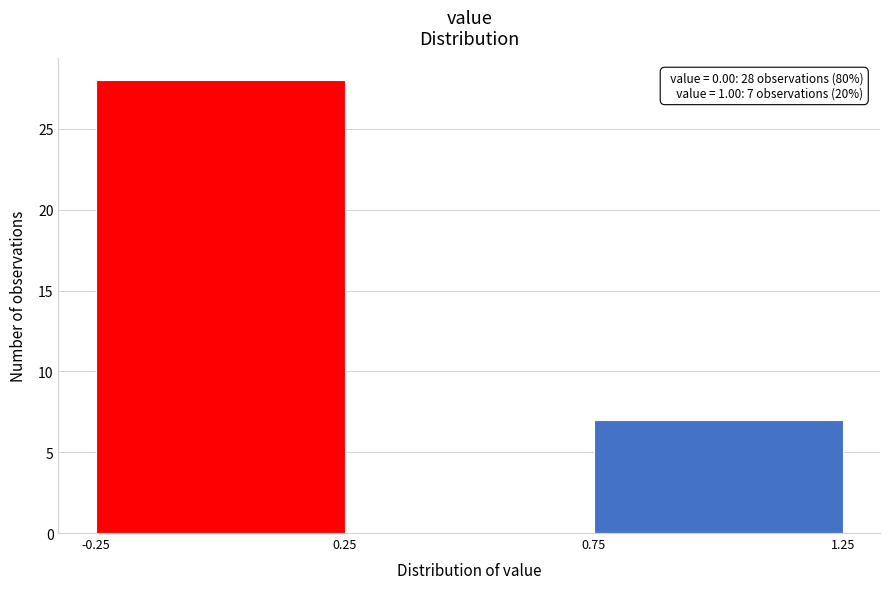

Which range on the x-axis has the tallest bar?

-0.25 to 0.25